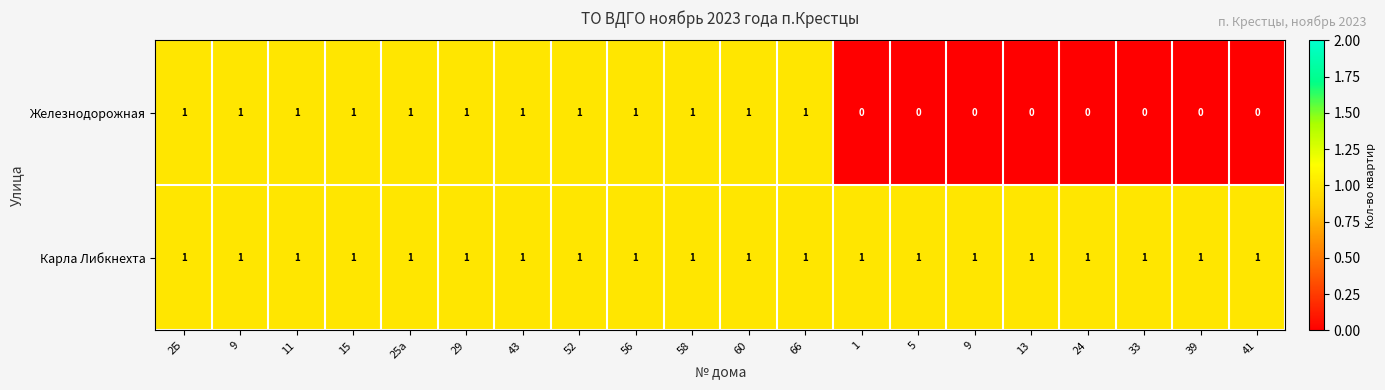

List the series in order of their overall mean, lowest first.

Железнодорожная, Карла Либкнехта